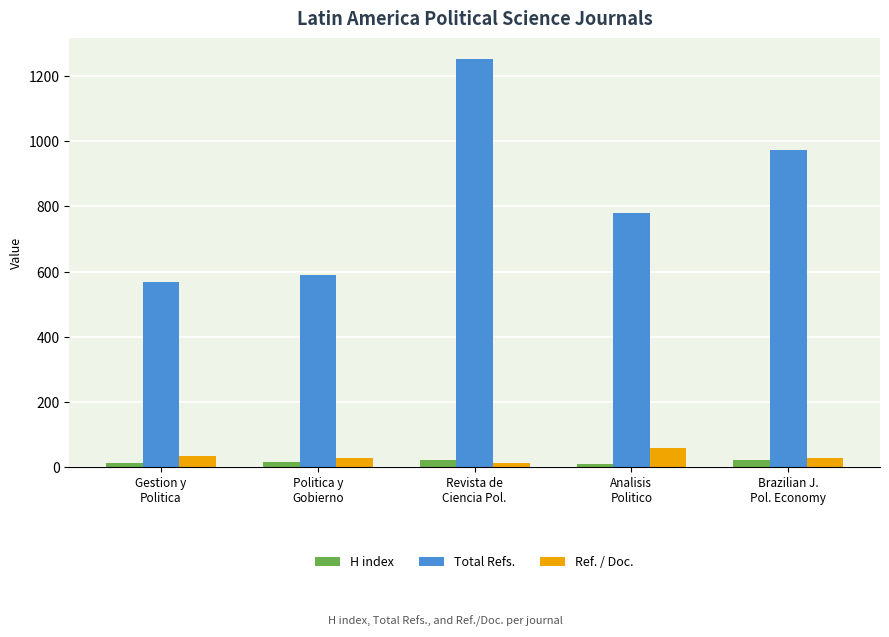

Between Gestion y
Politica and Brazilian J.
Pol. Economy, which series saw the biggest shift?

Total Refs.